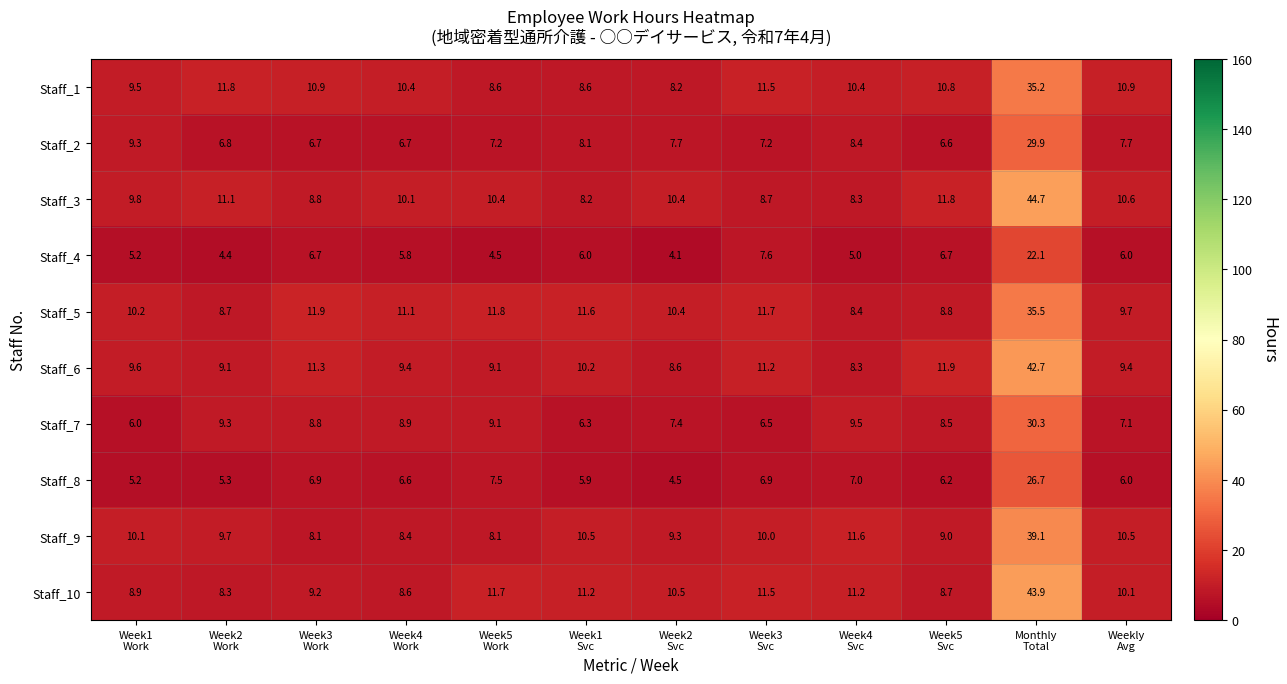

Which series has the largest range (max minus min)?

Staff_3